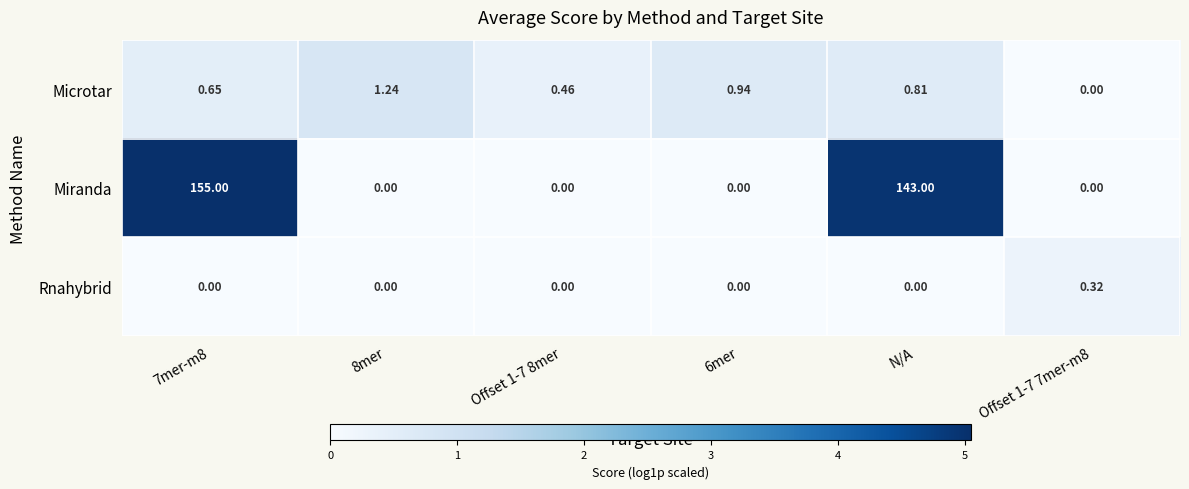

List the series in order of their peak value, highest first.

Miranda, Microtar, Rnahybrid